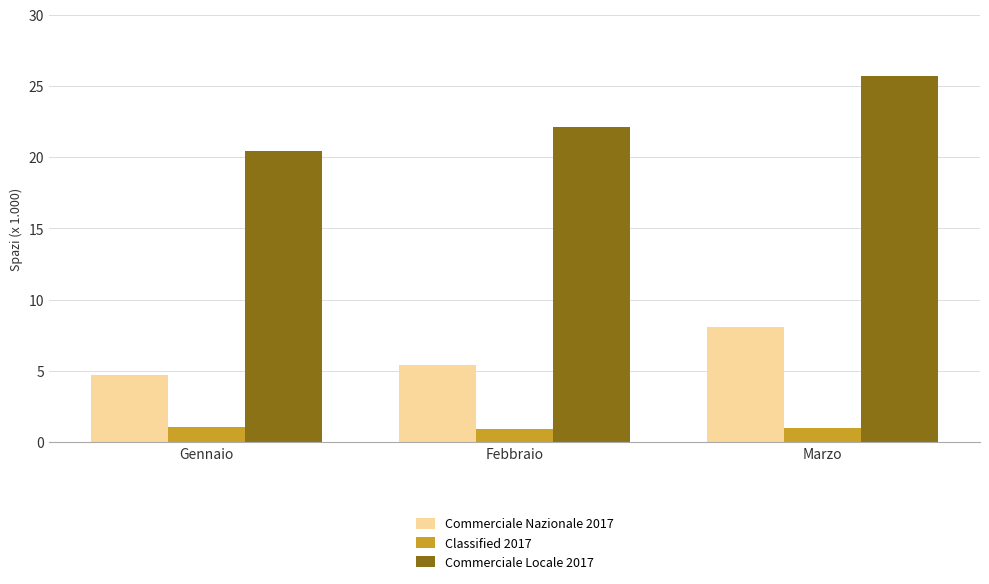

How many data points in Commerciale Nazionale 2017 are less than 5?

1